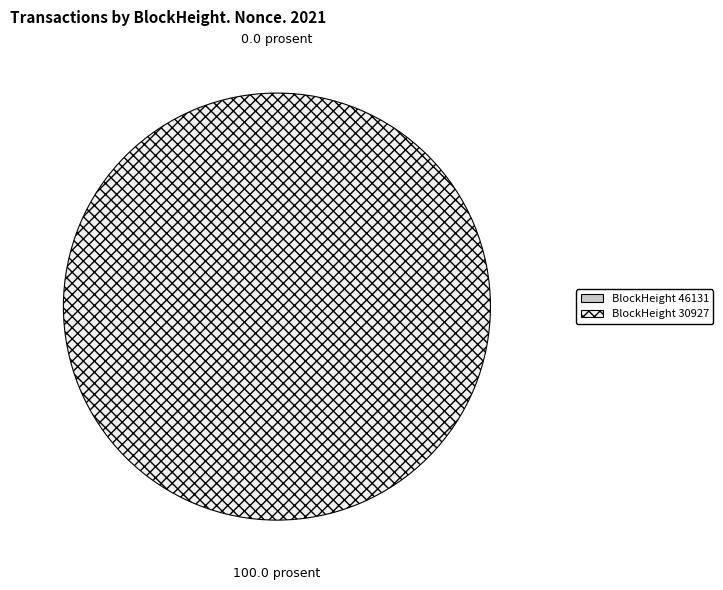

Rank the categories by value from lowest to highest.

46131, 30927